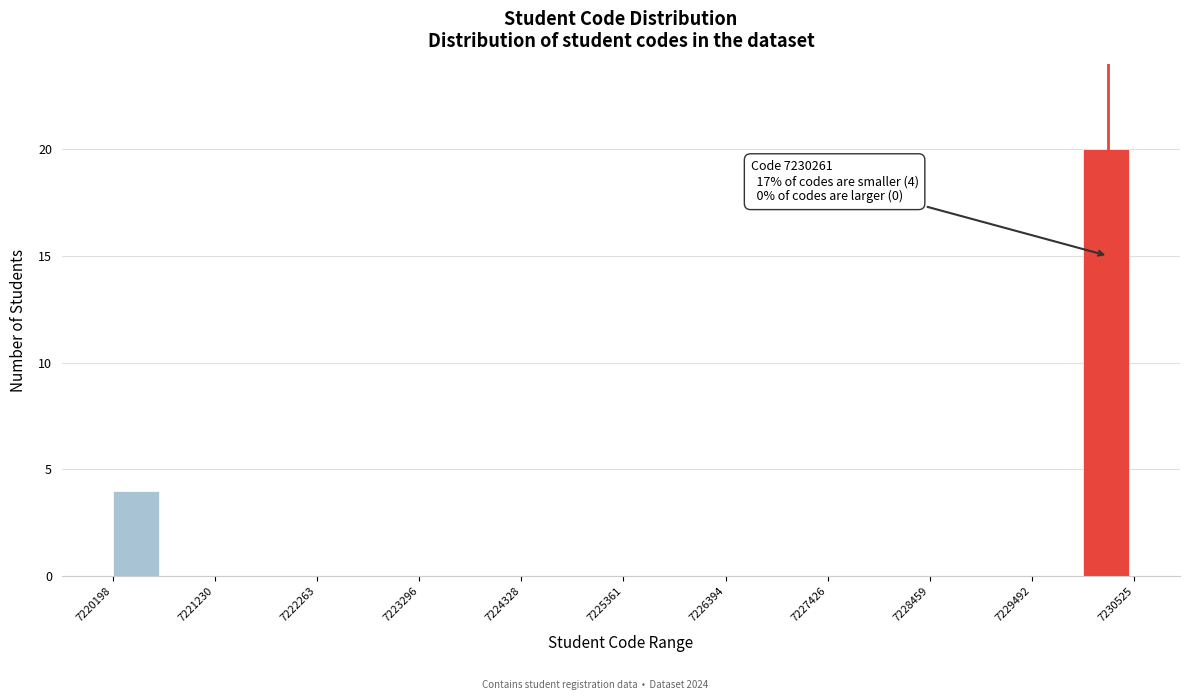

Read against the x-axis, roughly where is the centre of the tallest bar?

7230200